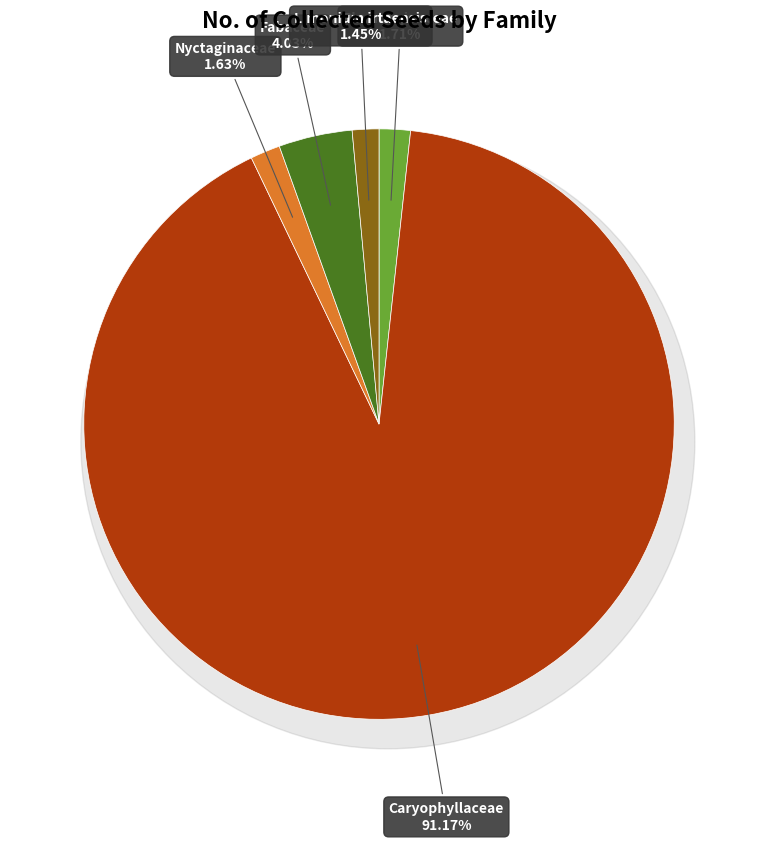

Combined, do Caryophyllaceae and Nyctaginaceae account for over 50%?

Yes